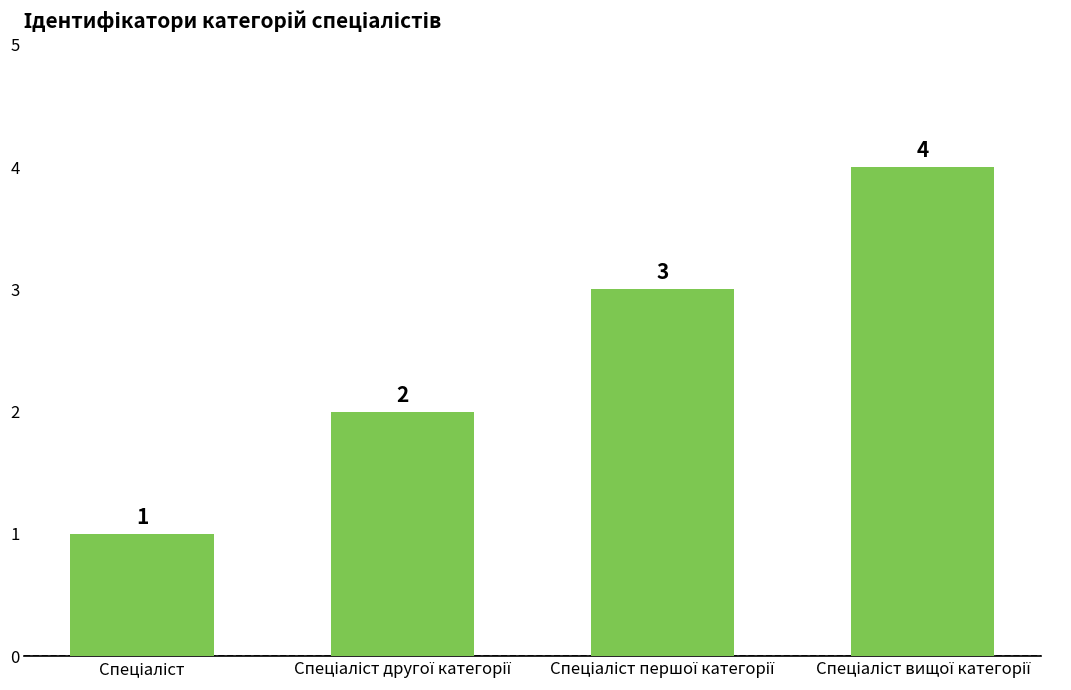

Count the values in the range 2 to 4.

3